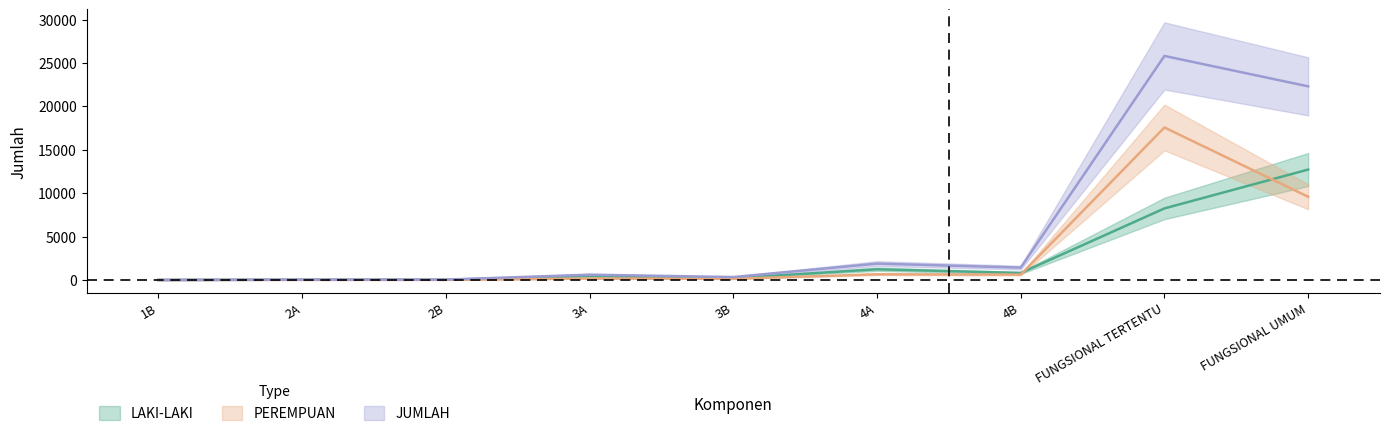

What is the difference between the maximum and minimum values in the PEREMPUAN series?

17574